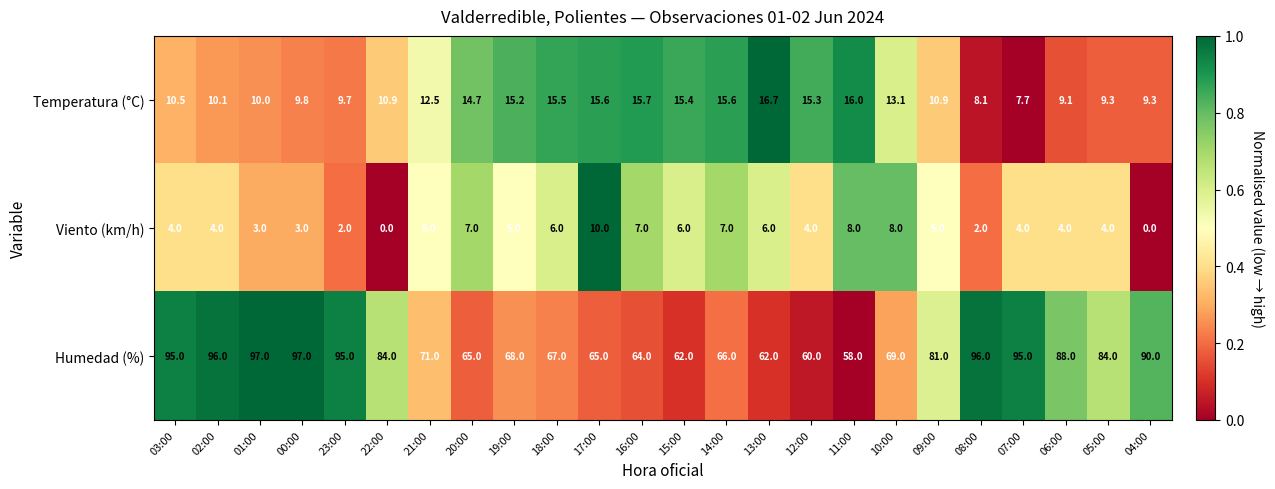

How many distinct data groups are displayed?

3